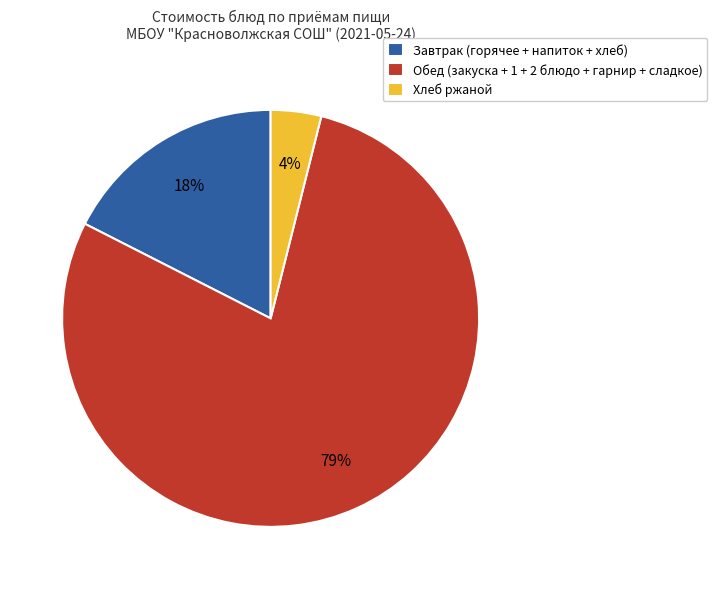

Rank the categories by value from highest to lowest.

Обед (закуска + 1 + 2 блюдо + гарнир + сладкое), Завтрак (горячее + напиток + хлеб), Хлеб ржаной